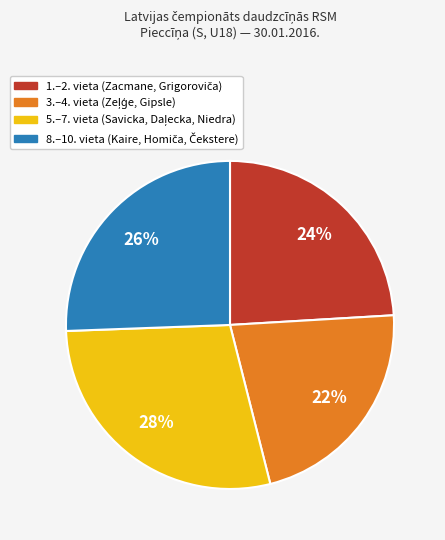

To the nearest percent, what is the difference between the largest and smallest slice percentages?

6%